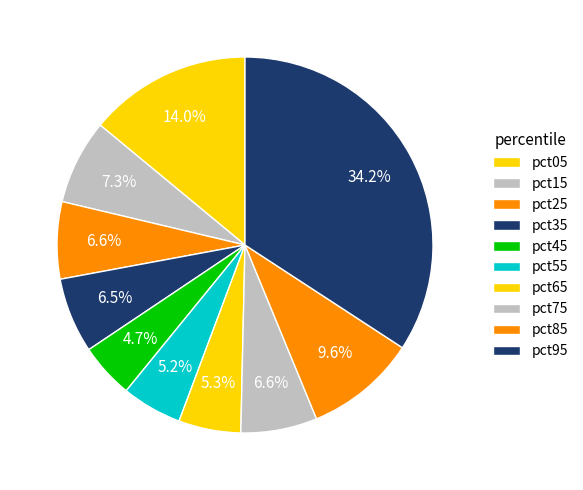

Rank the categories by value from lowest to highest.

pct45, pct55, pct65, pct35, pct75, pct25, pct15, pct85, pct05, pct95